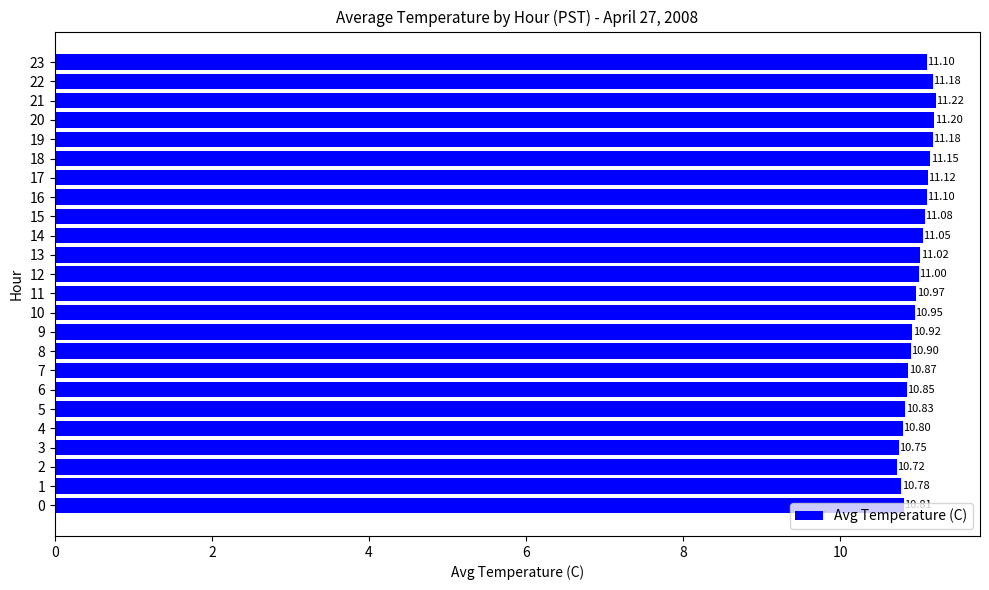

What is the average value?

11.0